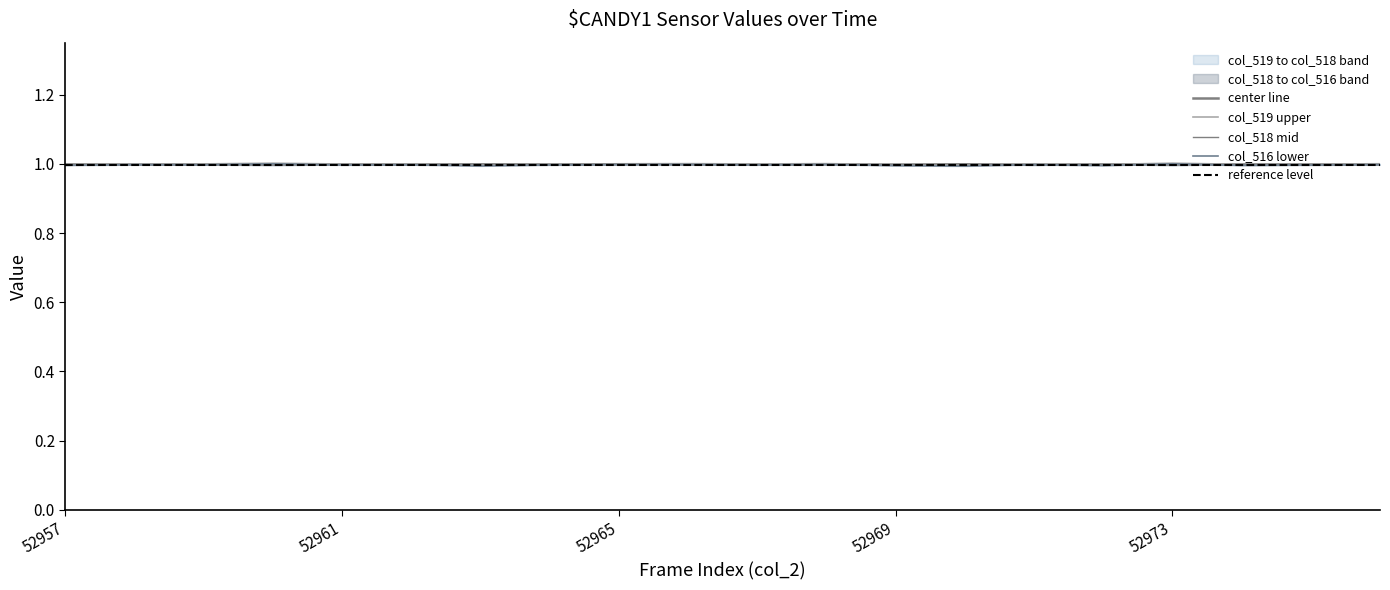

What is the greatest value displayed?

1.0